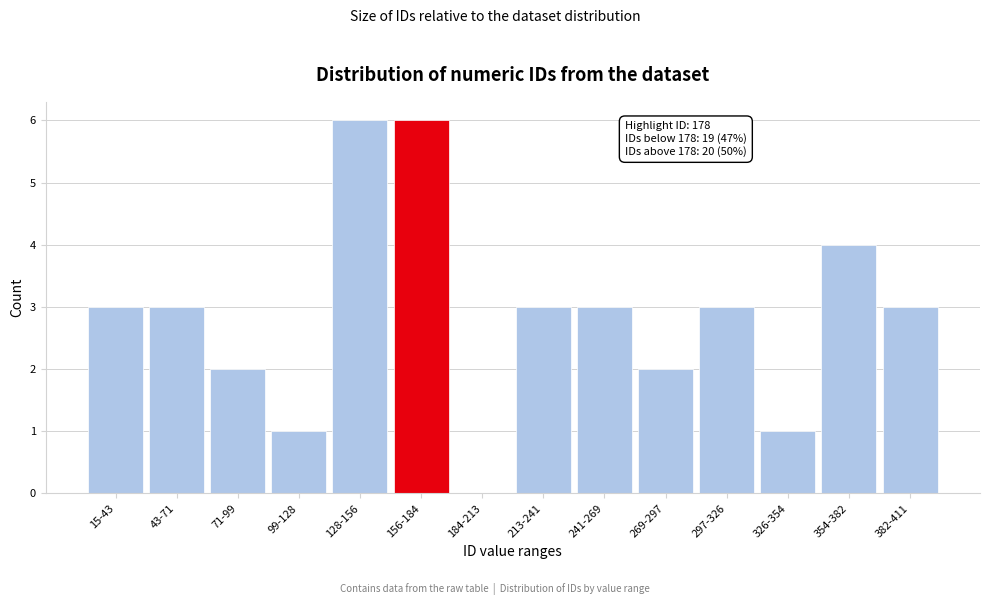

Reading left to right, what are all the values shown in this chart?

15-43=3	43-71=3	71-99=2	99-128=1	128-156=6	156-184=6	184-213=0	213-241=3	241-269=3	269-297=2	297-326=3	326-354=1	354-382=4	382-411=3